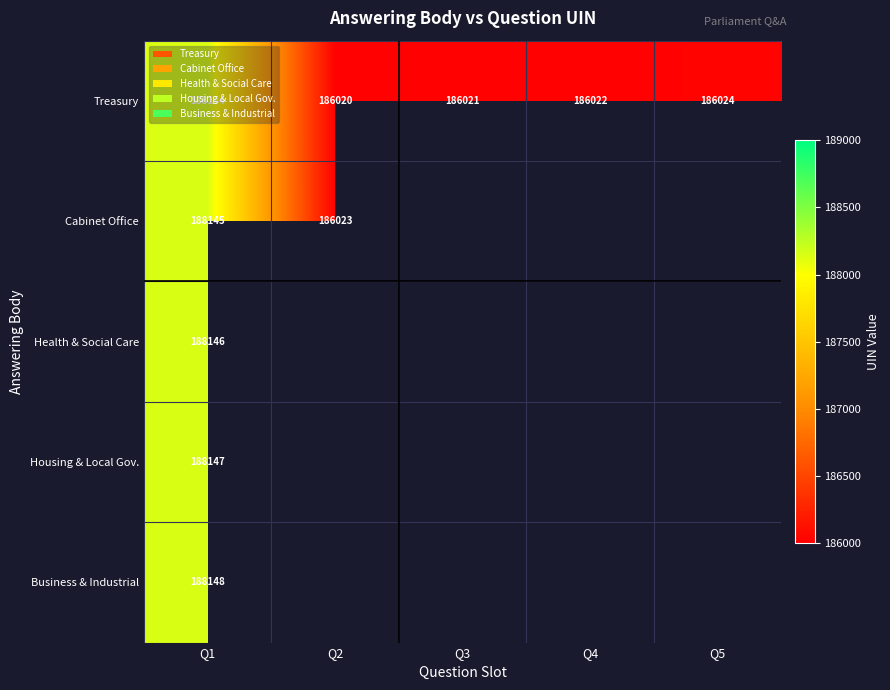

How many data points in Treasury are less than 186022?

2